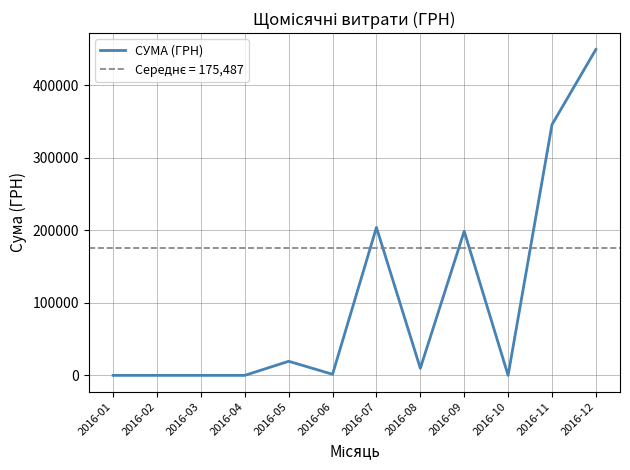

Where does the data first go above 9739?

2016-05